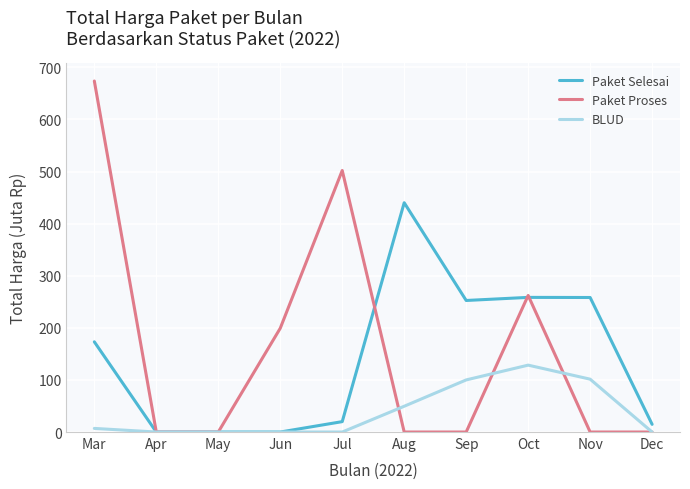

What are all the series names shown in the legend?

Paket Selesai, Paket Proses, BLUD